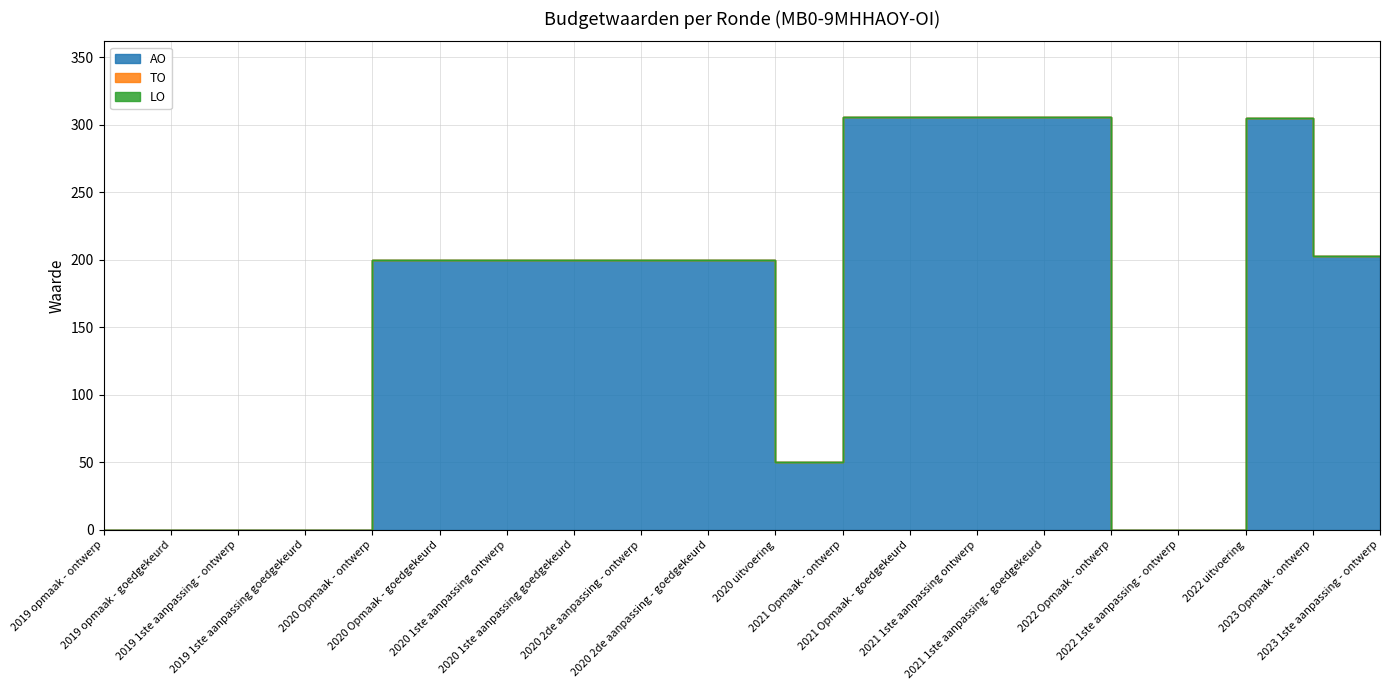

What is the total value across all series at 2020 uitvoering?

50